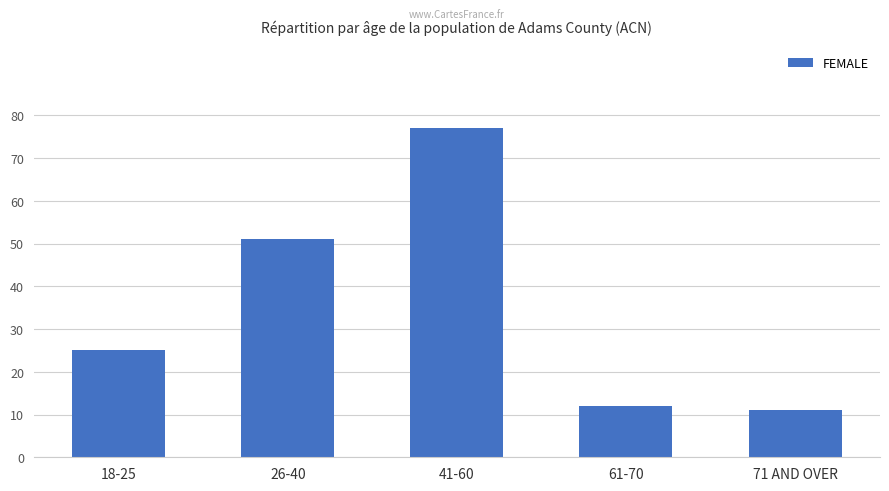

List the labels in order of value, largest first.

41-60, 26-40, 18-25, 61-70, 71 AND OVER